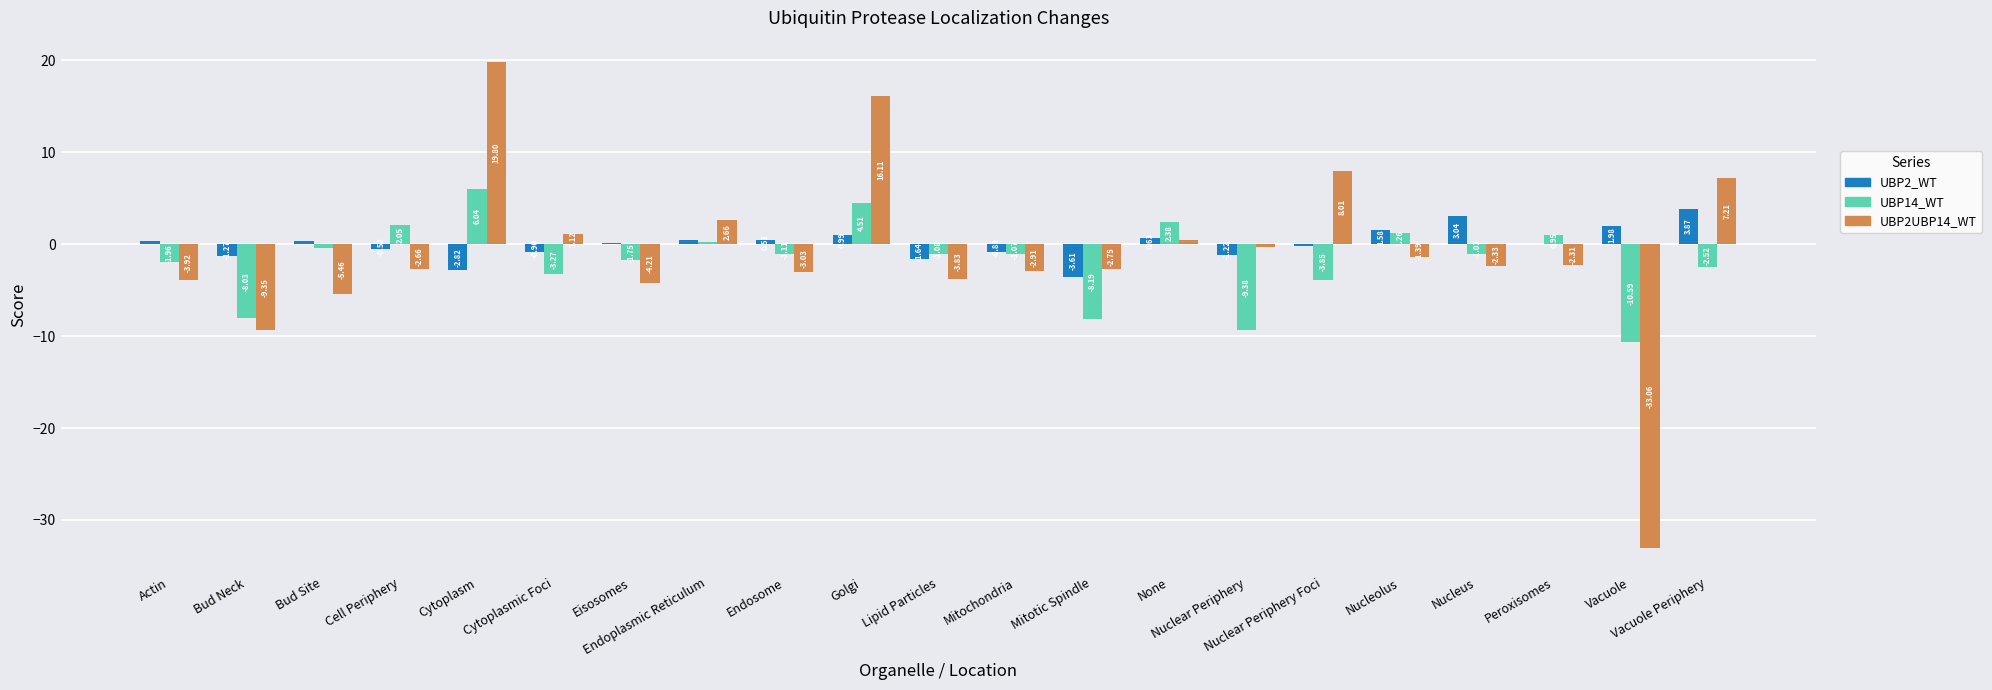

Which series has the largest range (max minus min)?

UBP2UBP14_WT